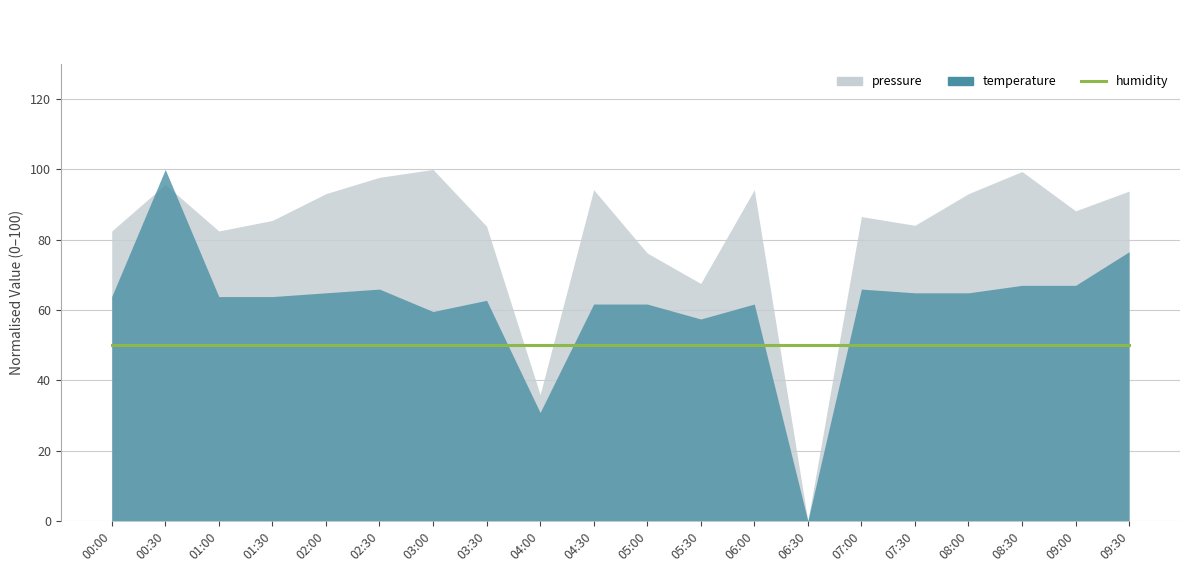

At which category does temperature reach its first local valley?

03:00